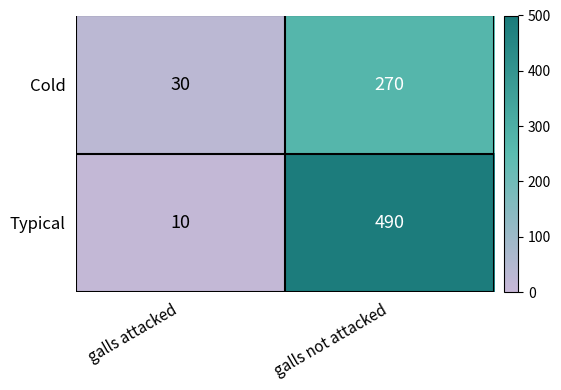

What is the sum of all Typical values?

500